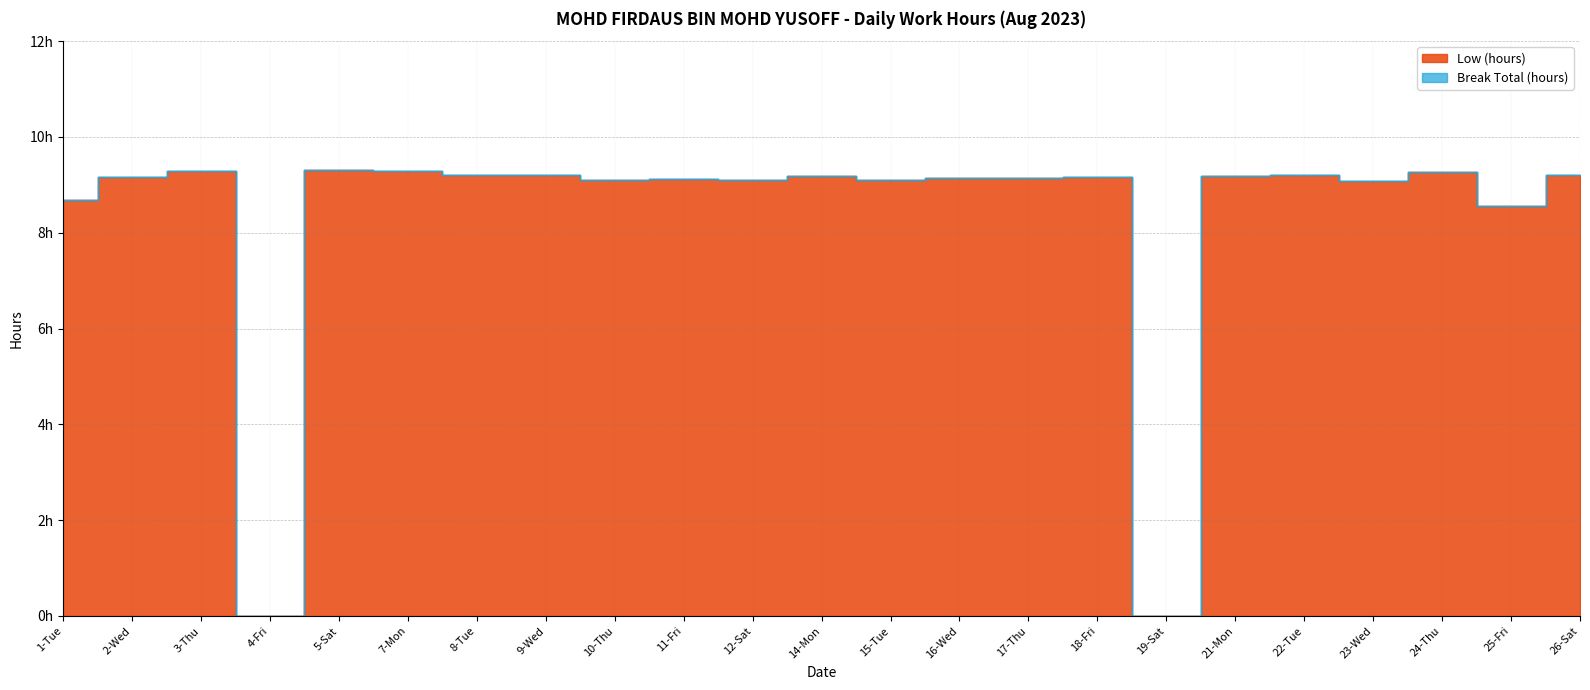

What is the label of the 8th point from the left?

9-Wed